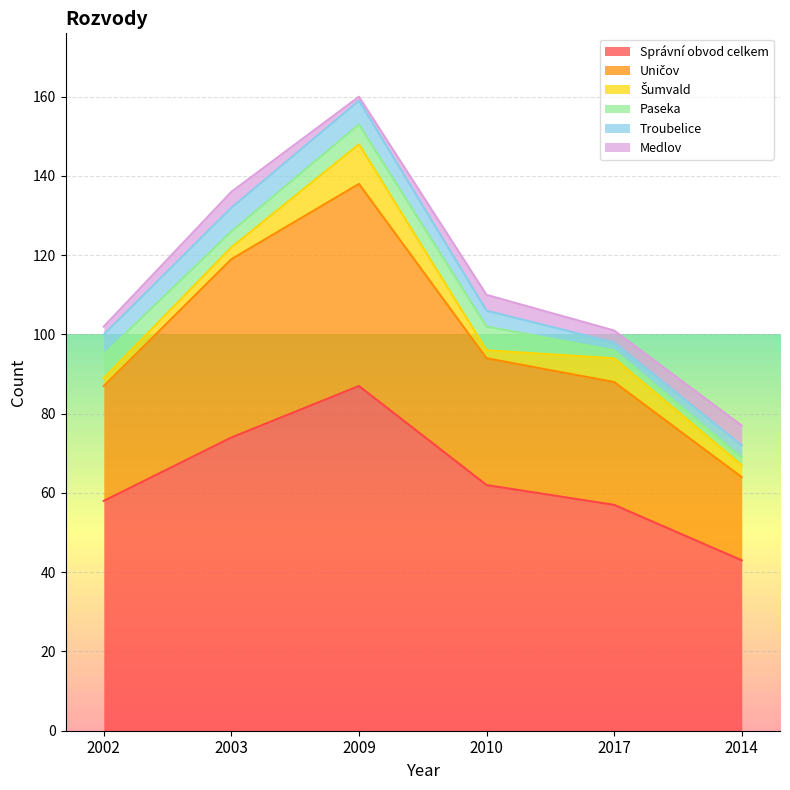

Reading right to left, list all the values displayed in this chart.

Správní obvod celkem: 2014=43	2017=57	2010=62	2009=87	2003=74	2002=58
Uničov: 2014=21	2017=31	2010=32	2009=51	2003=45	2002=29
Šumvald: 2014=3	2017=6	2010=2	2009=10	2003=3	2002=2
Paseka: 2014=2	2017=2	2010=6	2009=5	2003=4	2002=6
Troubelice: 2014=3	2017=2	2010=4	2009=6	2003=6	2002=5
Medlov: 2014=5	2017=3	2010=4	2009=1	2003=4	2002=2